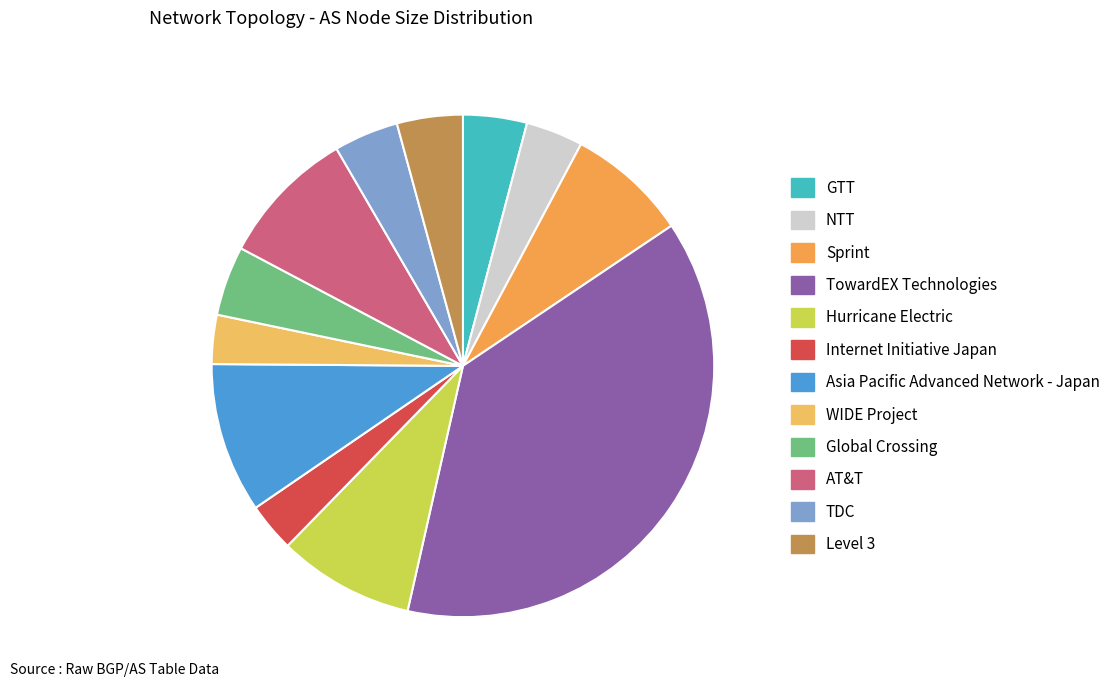

Does TDC account for over 50% of the chart?

No